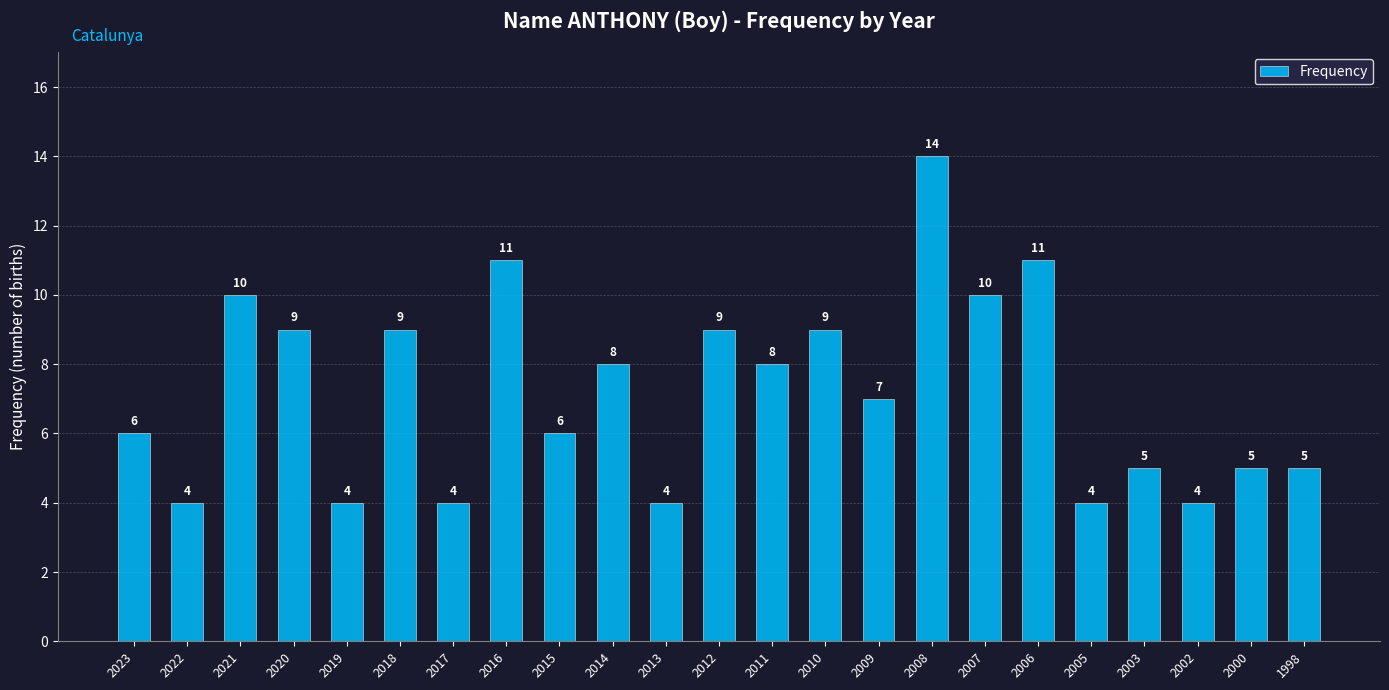

What is the sum of the values at 2017 and 2015?

10